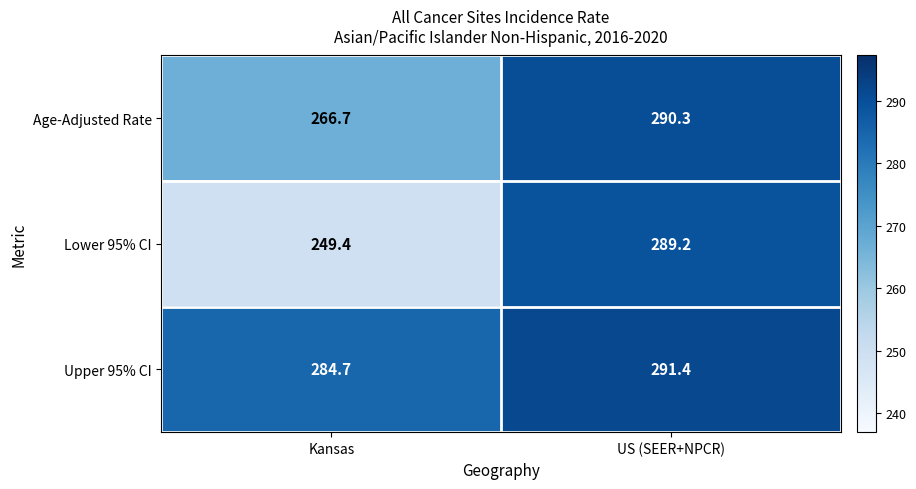

What is the spread (max minus min) of values at Kansas?

35.3